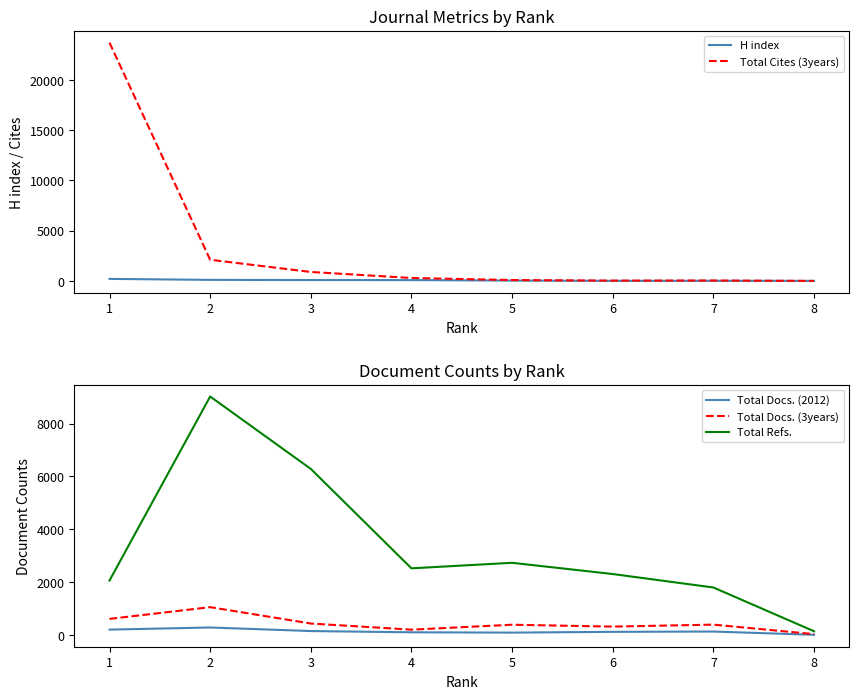

What is the sum of the Total Docs. (3years) values at 6 and 1?

926